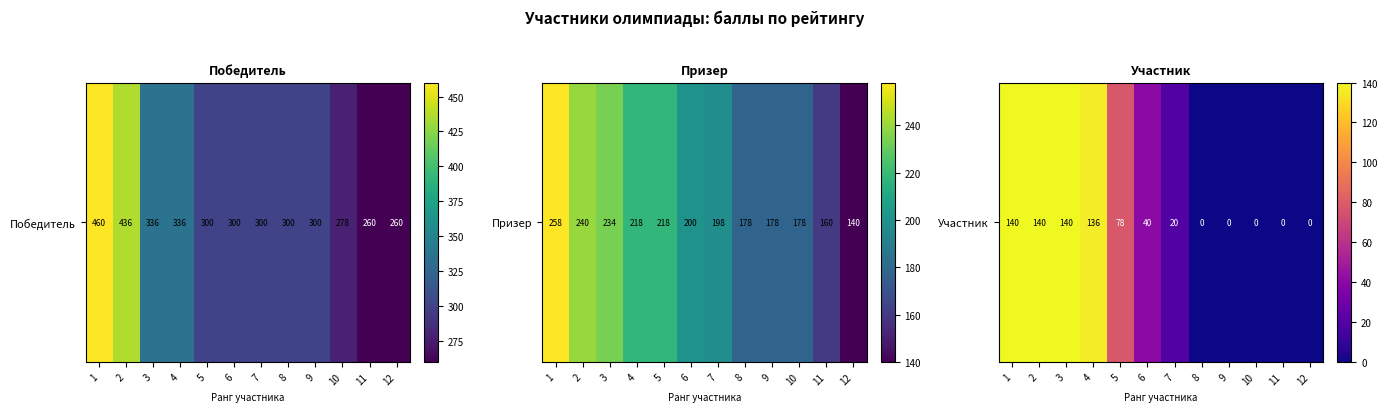

Between 10 and 4, which is larger?

4